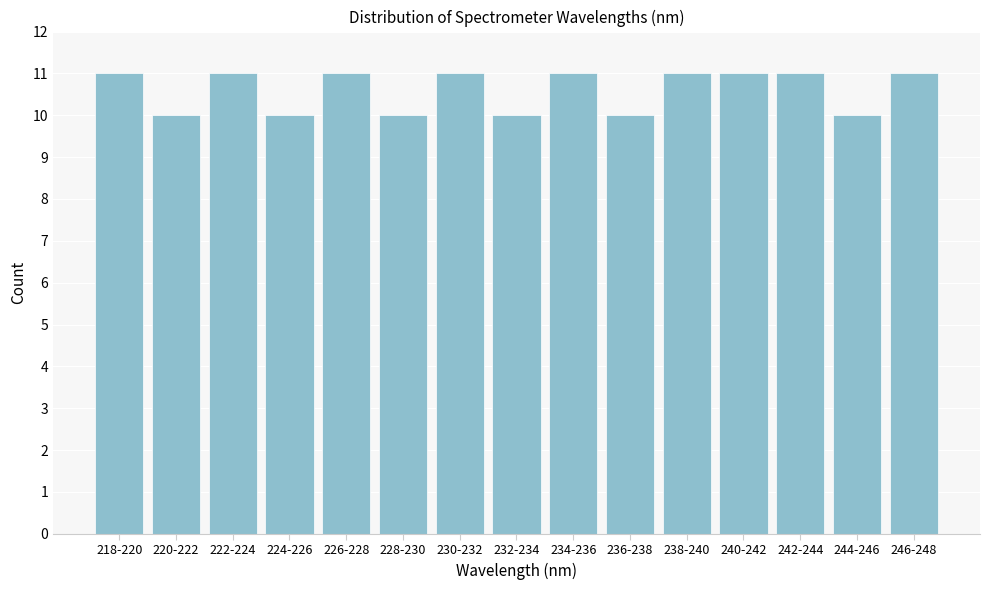

Reading left to right, transcribe all the data shown in this chart.

218-220=11	220-222=10	222-224=11	224-226=10	226-228=11	228-230=10	230-232=11	232-234=10	234-236=11	236-238=10	238-240=11	240-242=11	242-244=11	244-246=10	246-248=11